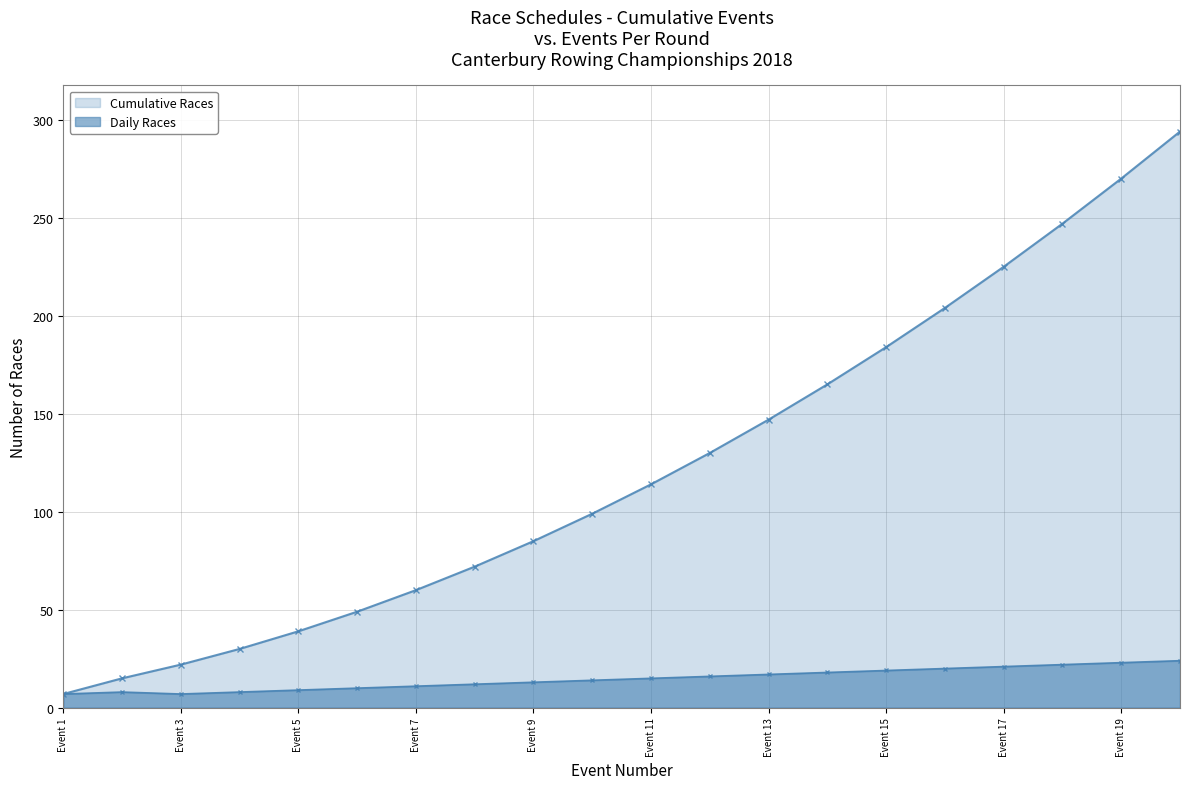

Between Event 3 and Event 10, which series saw the biggest shift?

Cumulative Races